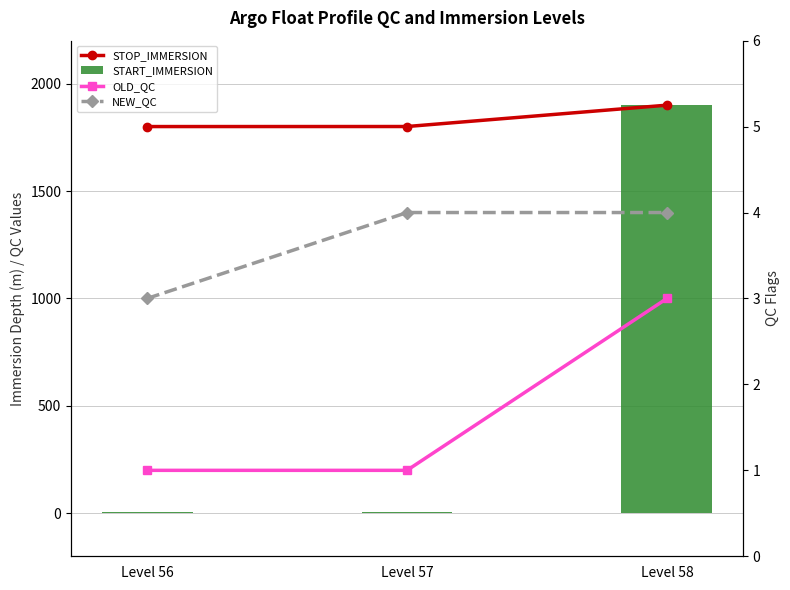

Reading left to right, what are all the values shown in this chart?

STOP_IMMERSION: Level 56=1800.2	Level 57=1800.4	Level 58=1899.8
START_IMMERSION: Level 56=4.2	Level 57=3.9	Level 58=1899.8
OLD_QC: Level 56=1.0	Level 57=1.0	Level 58=3.0
NEW_QC: Level 56=3.0	Level 57=4.0	Level 58=4.0